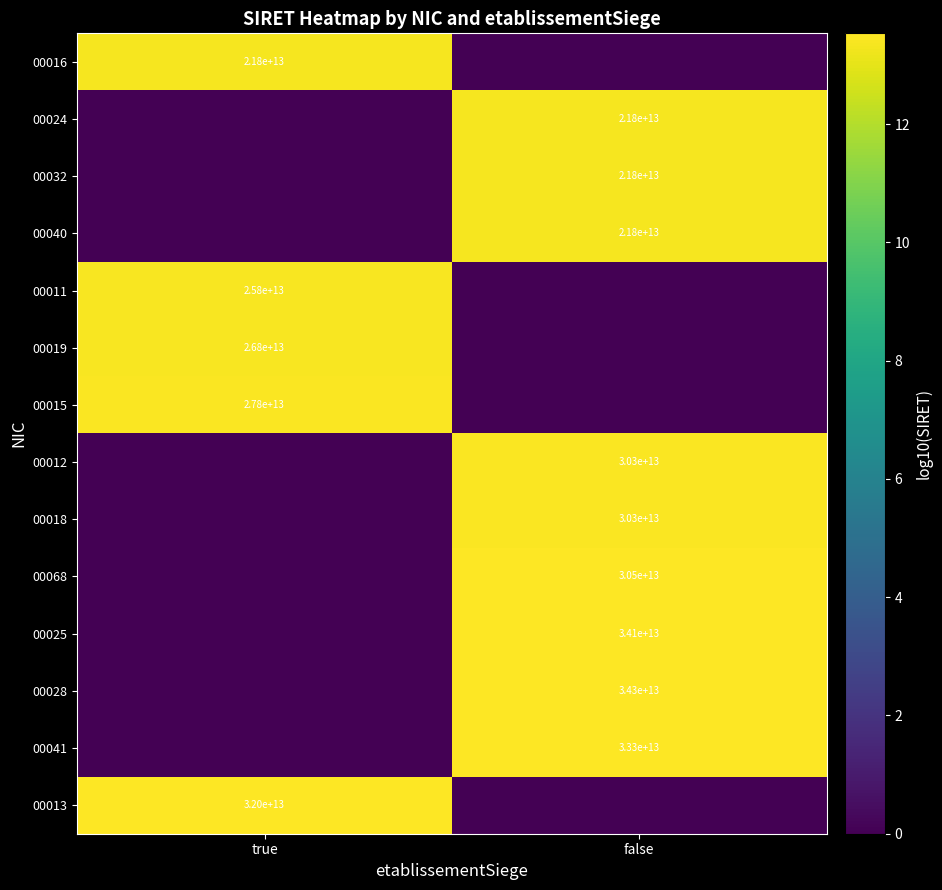

True or false: 00032 has a value of 9631322532725 at false.

False